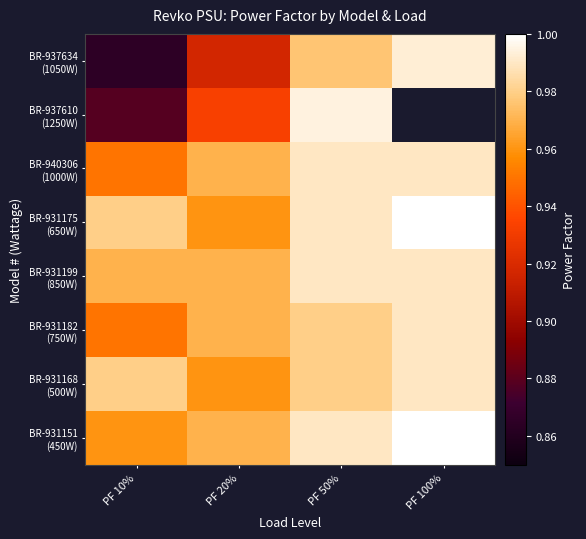

Which category has the highest value across all series?

PF 100%